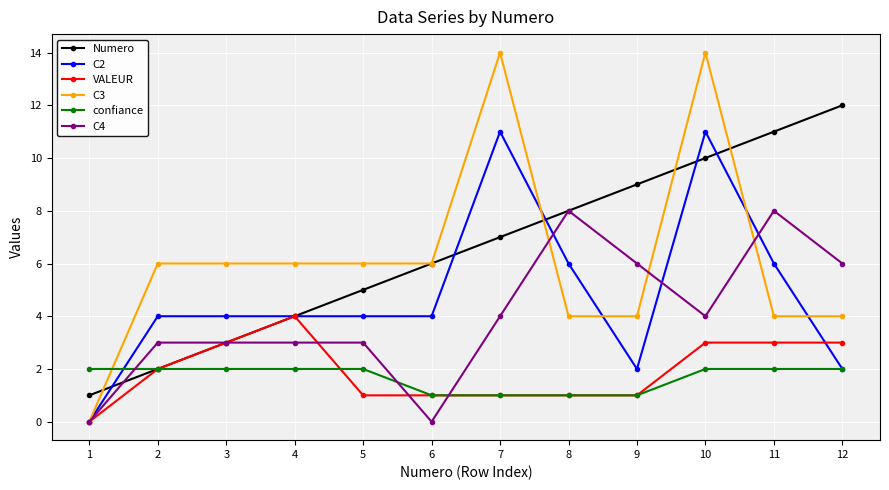

True or false: VALEUR and confiance intersect in this chart.

True